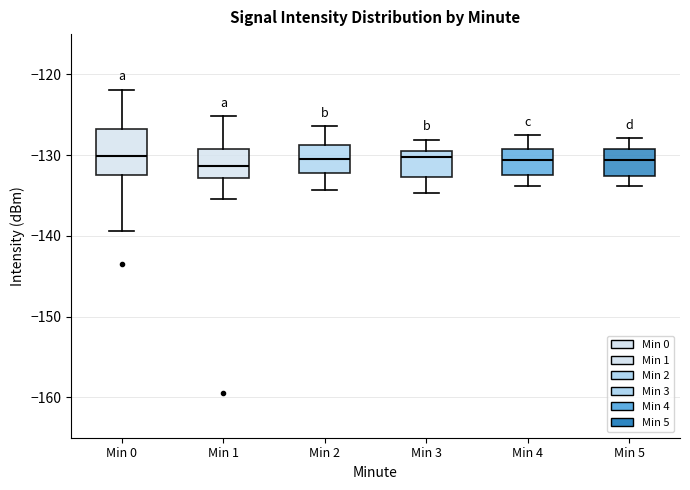

Reading left to right, read every box against the y-axis: the position of its median line, the range the box covers, and the ends of its whiskers. The values are not printed on the chart, so give them approximately, as read against the axis.

Min 0: median -130, box -132 to -127, whiskers -139 to -122
Min 1: median -131, box -133 to -129, whiskers -135 to -125
Min 2: median -130, box -132 to -129, whiskers -134 to -126
Min 3: median -130, box -133 to -129, whiskers -135 to -128
Min 4: median -131, box -133 to -129, whiskers -134 to -128
Min 5: median -131, box -133 to -129, whiskers -134 to -128